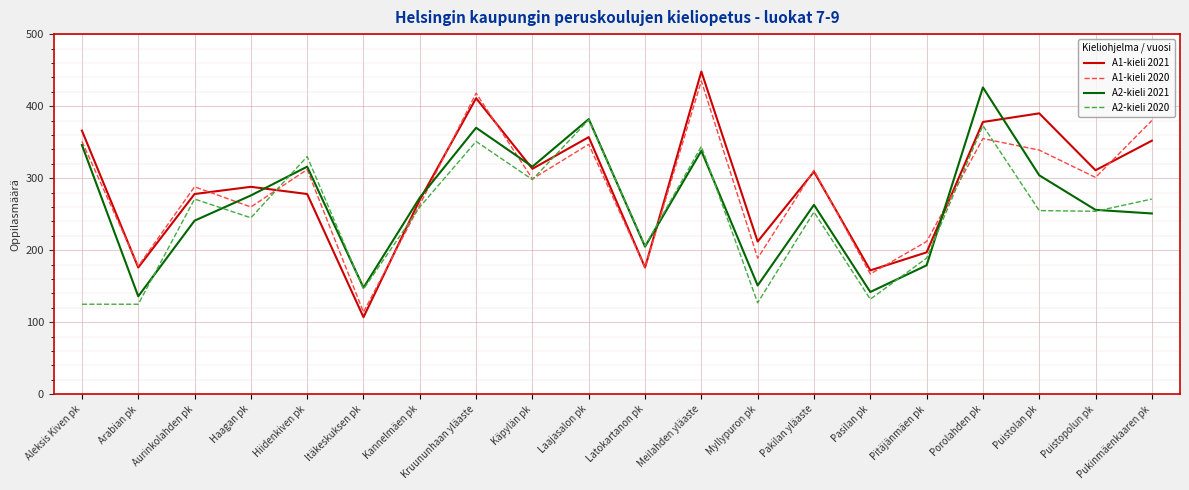

How many times do A1-kieli 2021 and A2-kieli 2021 cross each other?

6